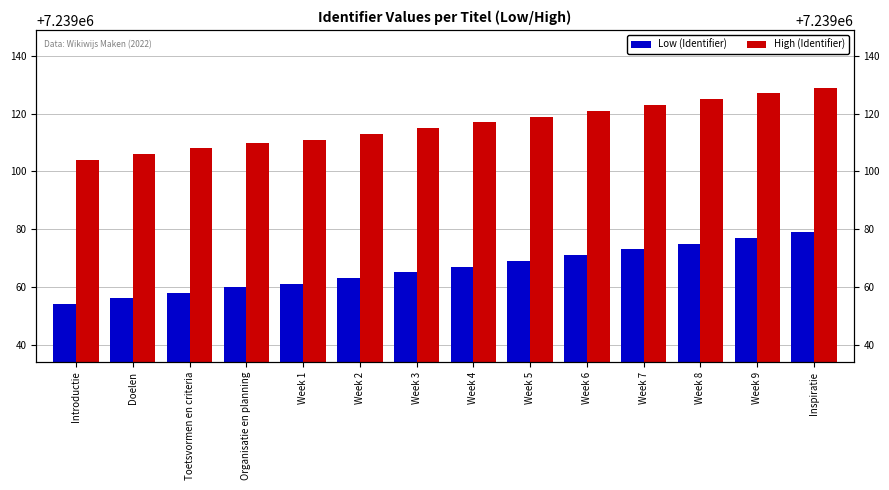

Read the Low (Identifier) value at Week 9.

7239077